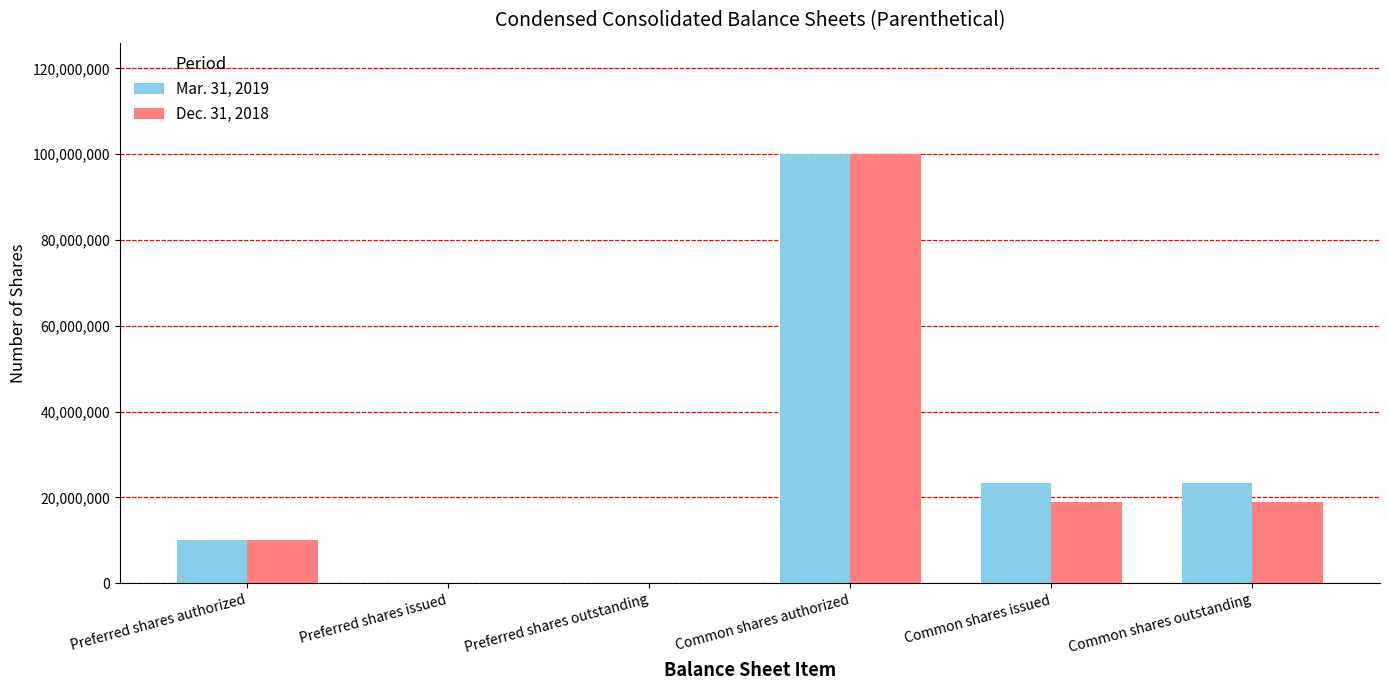

The value of Dec. 31, 2018 at Preferred shares outstanding is 0. True or false?

True